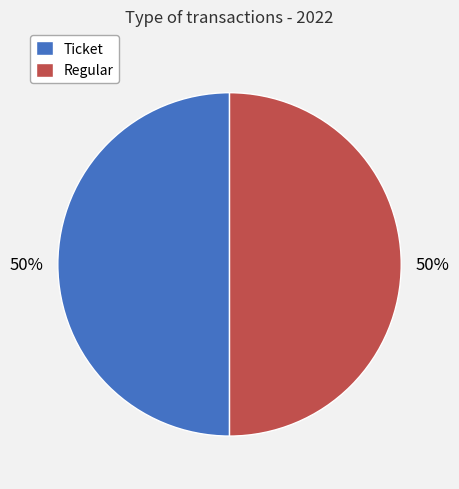

To the nearest percent, what portion does Ticket represent?

50%